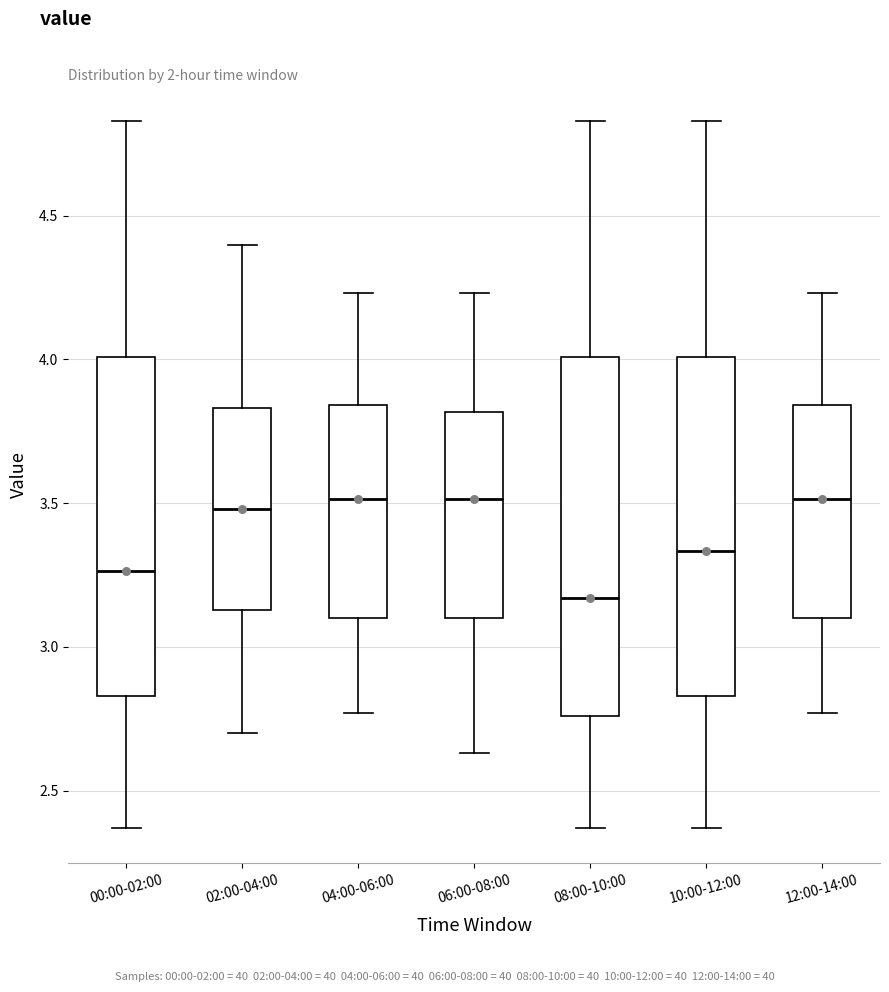

Comparing the boxes themselves (not the whiskers), which one is the tallest?

08:00-10:00